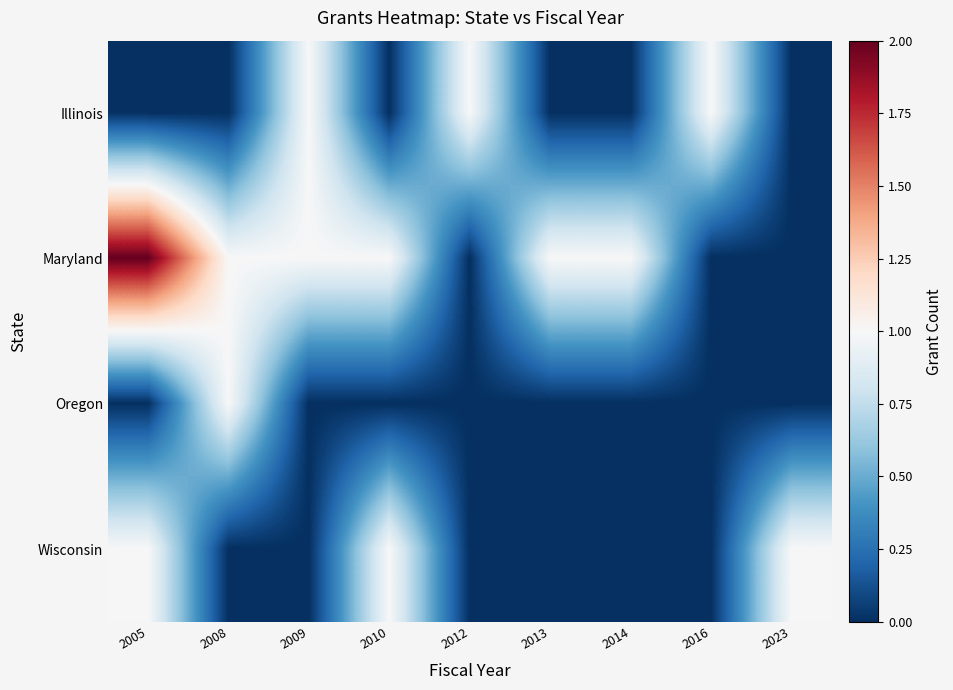

Reading left to right, list all the values displayed in this chart.

Illinois: 2005=0	2008=0	2009=1	2010=0	2012=1	2013=0	2014=0	2016=1	2023=0
Maryland: 2005=2	2008=1	2009=1	2010=1	2012=0	2013=1	2014=1	2016=0	2023=0
Oregon: 2005=0	2008=1	2009=0	2010=0	2012=0	2013=0	2014=0	2016=0	2023=0
Wisconsin: 2005=1	2008=0	2009=0	2010=1	2012=0	2013=0	2014=0	2016=0	2023=1